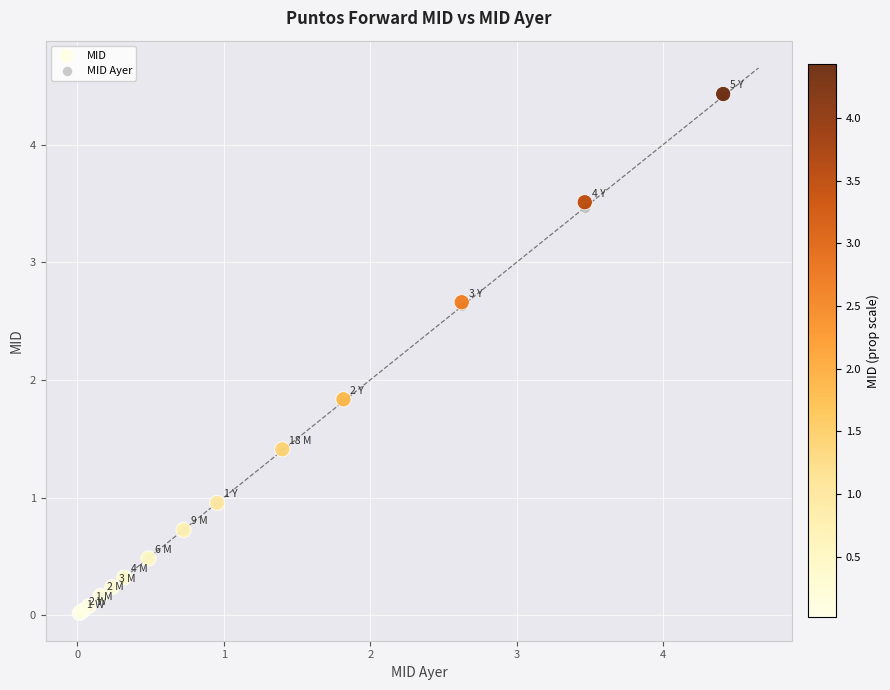

What are all the series names shown in the legend?

MID, MID Ayer